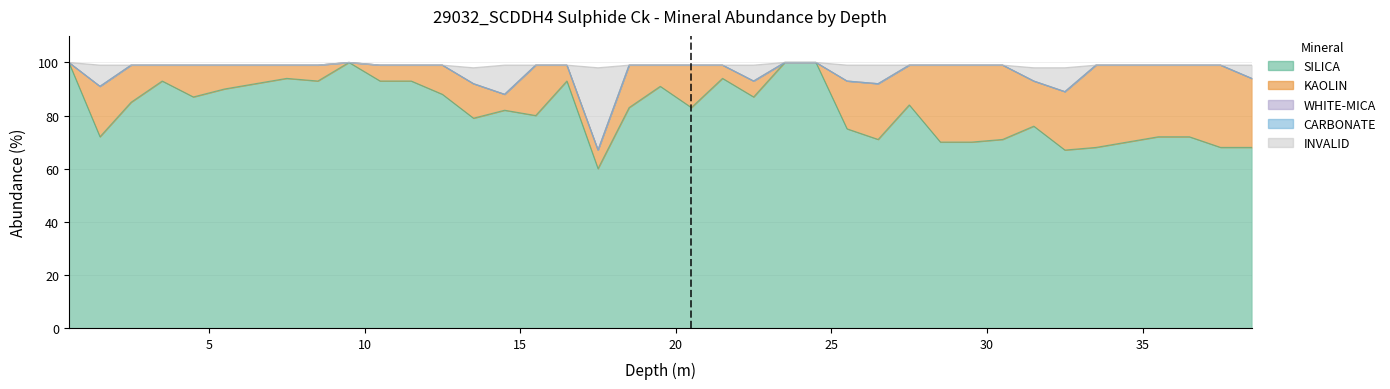

True or false: INVALID and KAOLIN cross at least once.

True